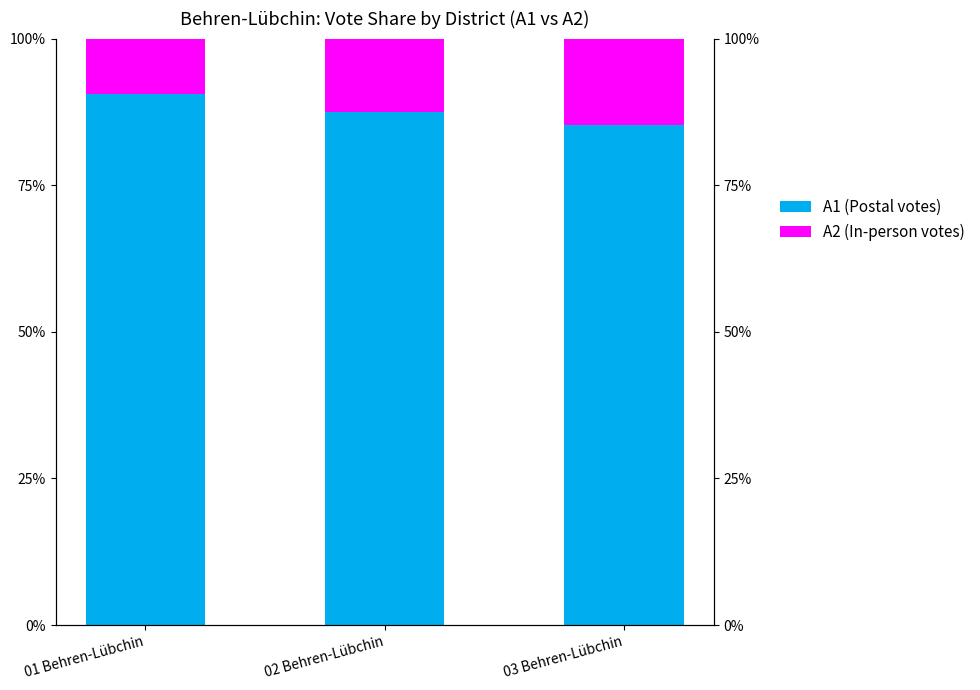

How many series are shown in this chart?

2